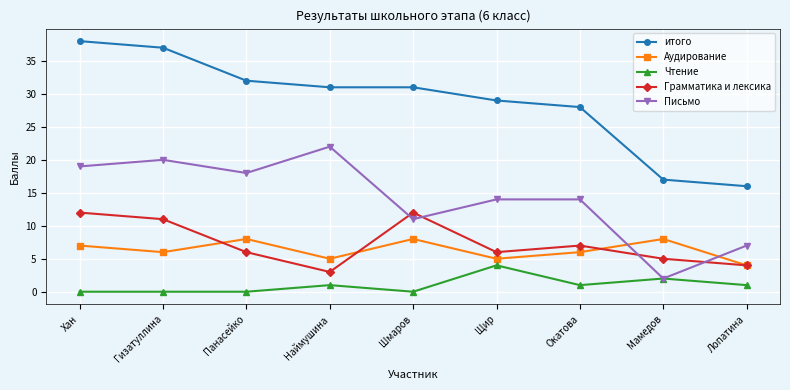

Reading left to right, transcribe all the data shown in this chart.

итого: Хан=38	Гизатуллина=37	Панасейко=32	Наймушина=31	Шмаров=31	Щир=29	Окатова=28	Мамедов=17	Лопатина=16
Аудирование: Хан=7	Гизатуллина=6	Панасейко=8	Наймушина=5	Шмаров=8	Щир=5	Окатова=6	Мамедов=8	Лопатина=4
Чтение: Хан=0	Гизатуллина=0	Панасейко=0	Наймушина=1	Шмаров=0	Щир=4	Окатова=1	Мамедов=2	Лопатина=1
Грамматика и лексика: Хан=12	Гизатуллина=11	Панасейко=6	Наймушина=3	Шмаров=12	Щир=6	Окатова=7	Мамедов=5	Лопатина=4
Письмо: Хан=19	Гизатуллина=20	Панасейко=18	Наймушина=22	Шмаров=11	Щир=14	Окатова=14	Мамедов=2	Лопатина=7